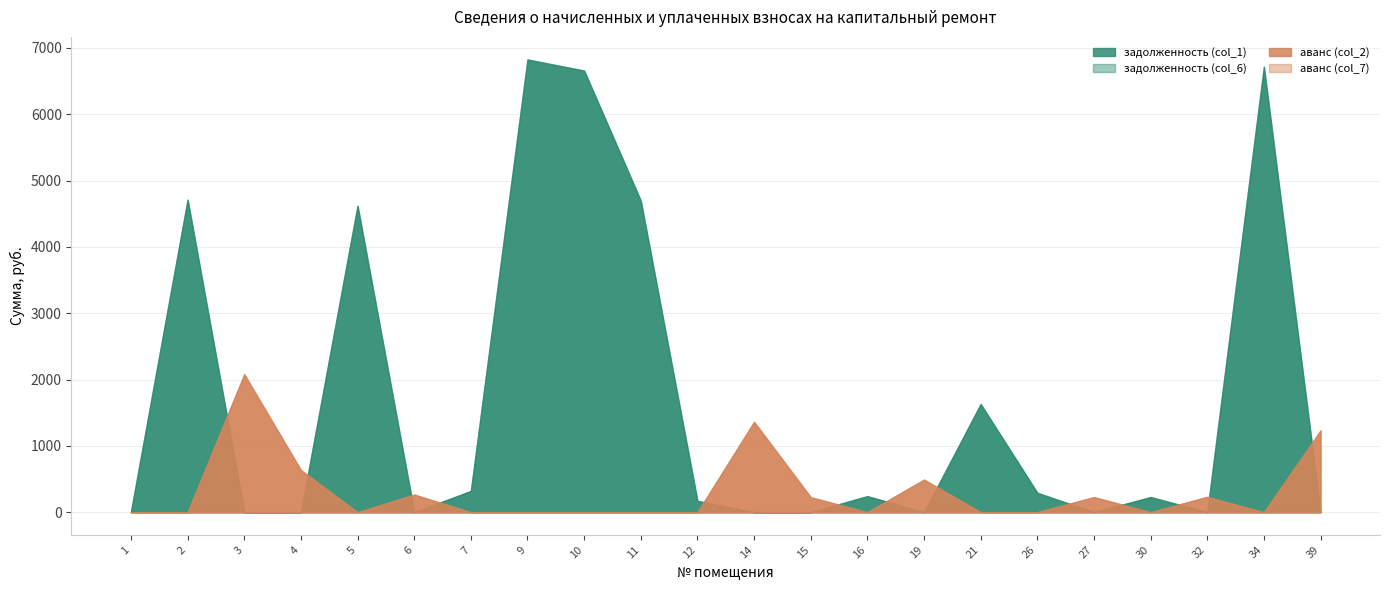

What are all the series names shown in the legend?

задолженность (col_1), задолженность (col_6), аванс (col_2), аванс (col_7)